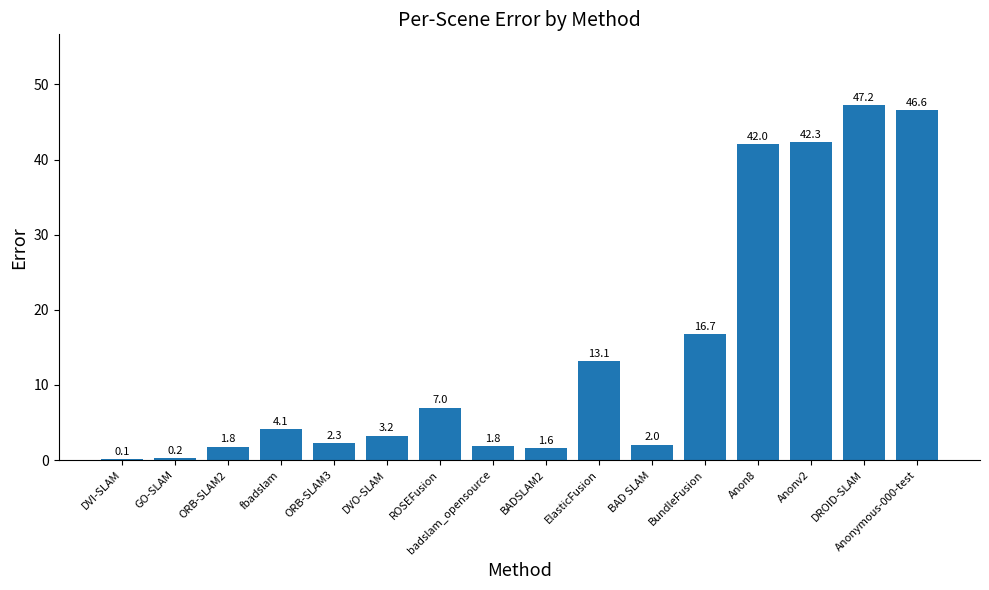

At which label is the value closest to 23?

BundleFusion